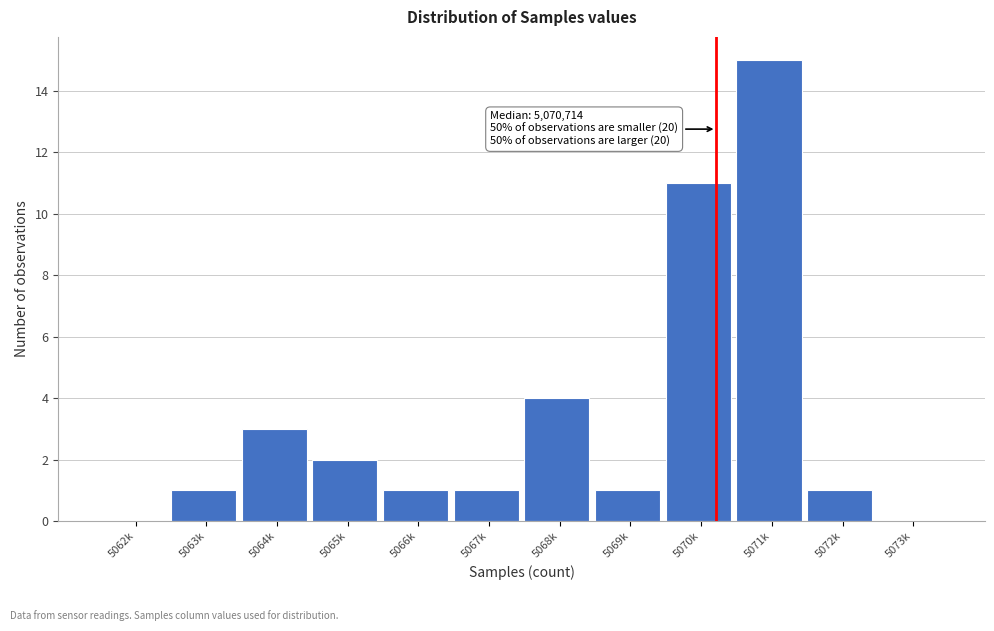

Reading right to left, list all the values displayed in this chart.

5073k=0	5072k=1	5071k=15	5070k=11	5069k=1	5068k=4	5067k=1	5066k=1	5065k=2	5064k=3	5063k=1	5062k=0